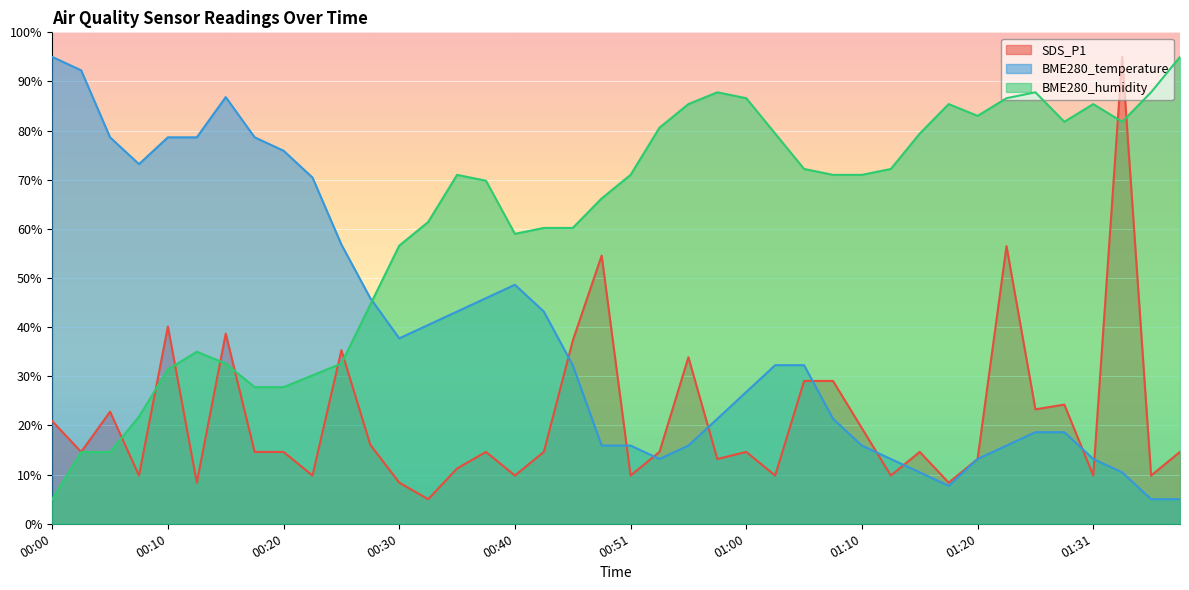

At how many categories does at least one series exceed 17?

40